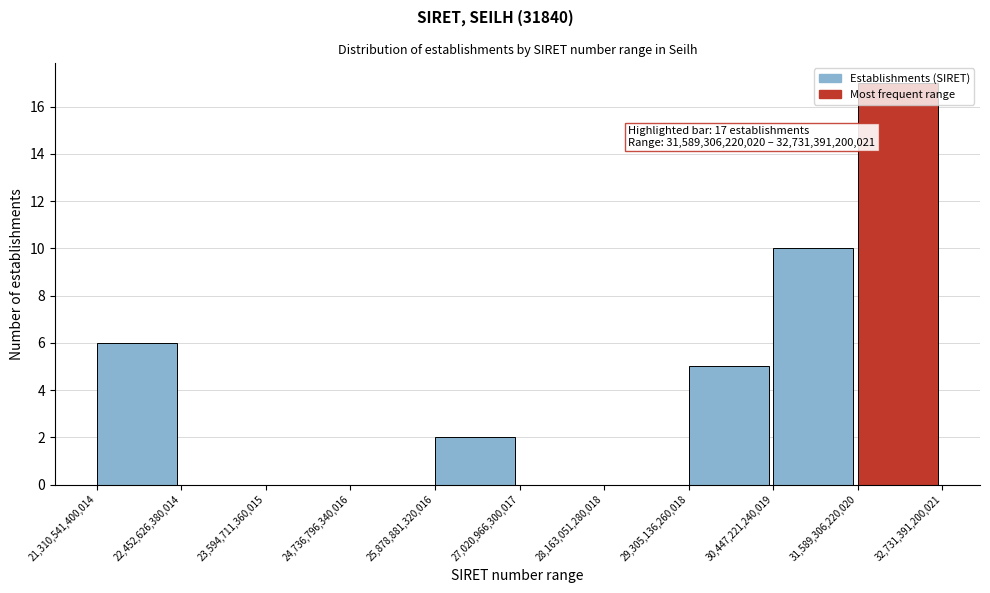

Over which range of the x-axis is the bar tallest?

31,589,306,220,020 to 32,731,391,200,021